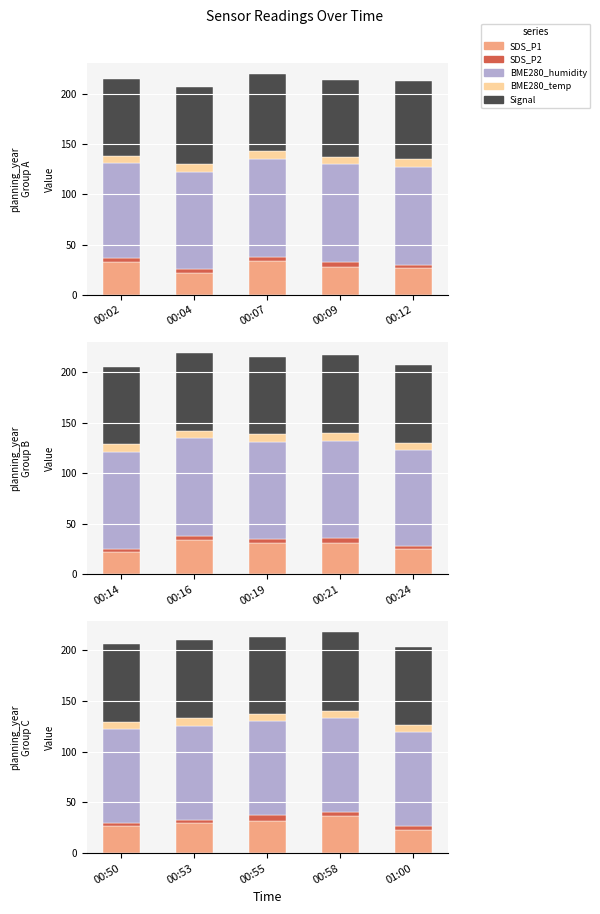

The value of BME280_temp at 01:00 is 11.3. True or false?

False